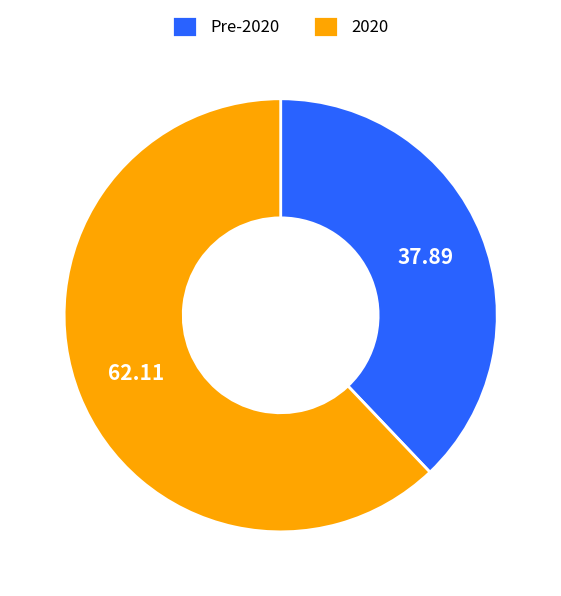

Is the sum of Pre-2020 and 2020 greater than half?

Yes